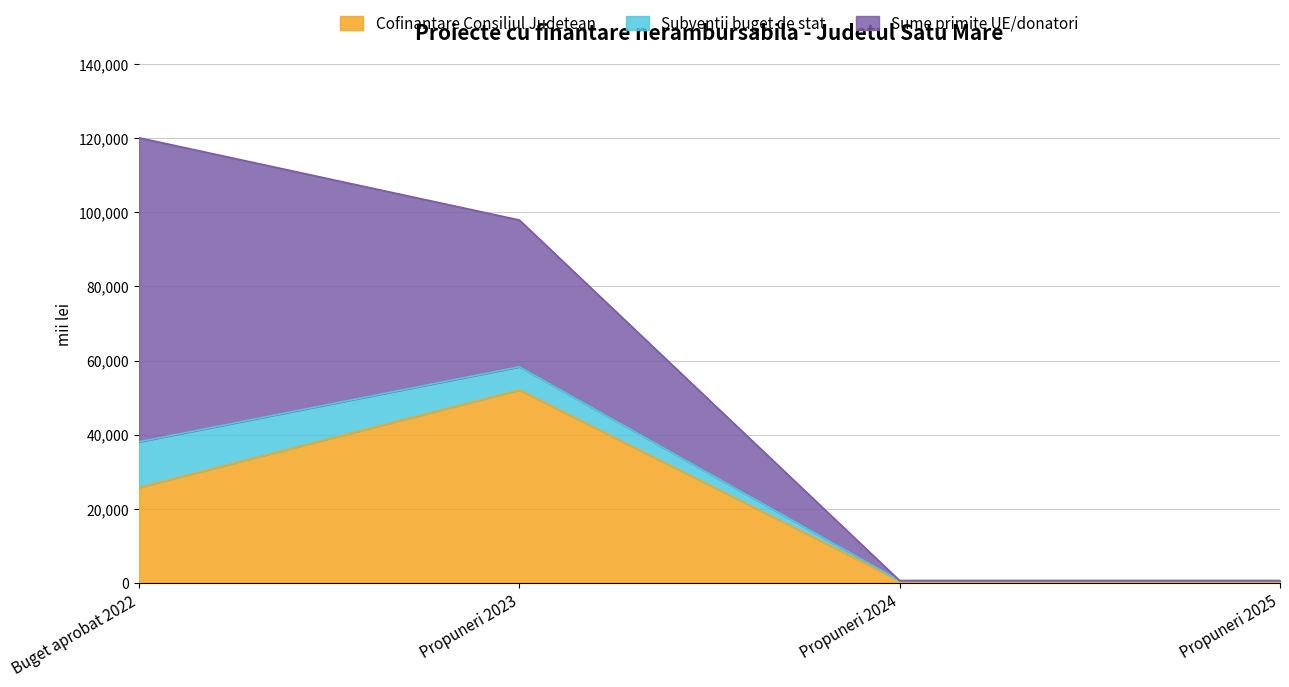

What are all the series names shown in the legend?

Cofinantare Consiliul Judetean, Subventii buget de stat, Sume primite UE/donatori